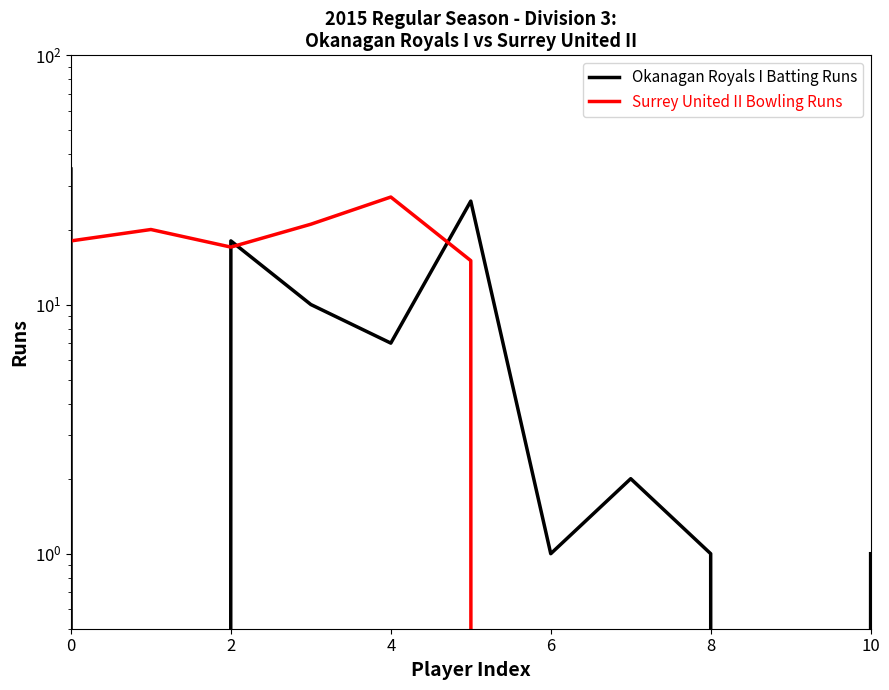

After their last crossing, which series has the higher values: Okanagan Royals I Batting Runs or Surrey United II Bowling Runs?

Okanagan Royals I Batting Runs